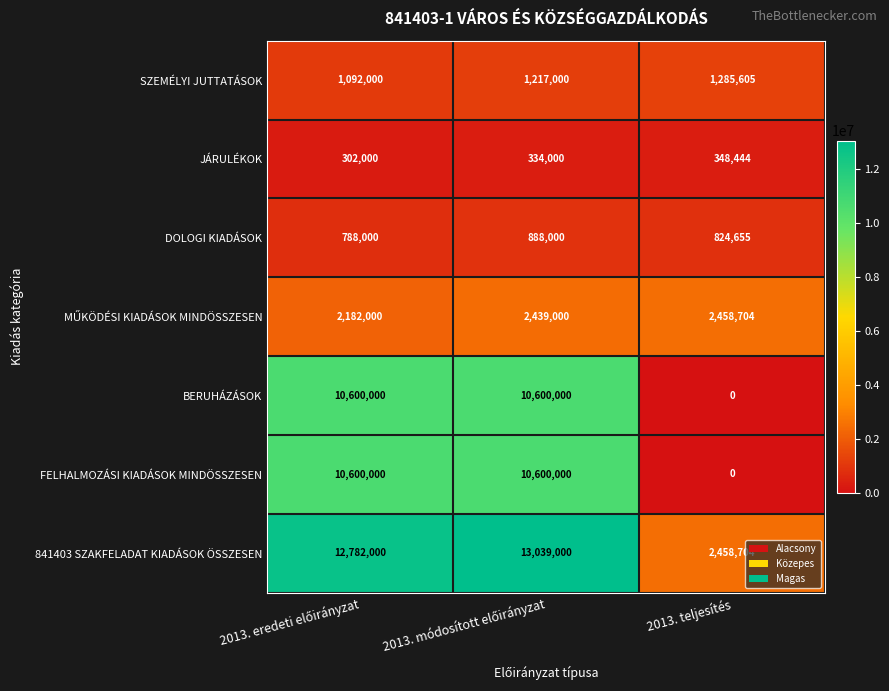

What is the difference between the highest and lowest values at 2013. teljesítés?

2458704